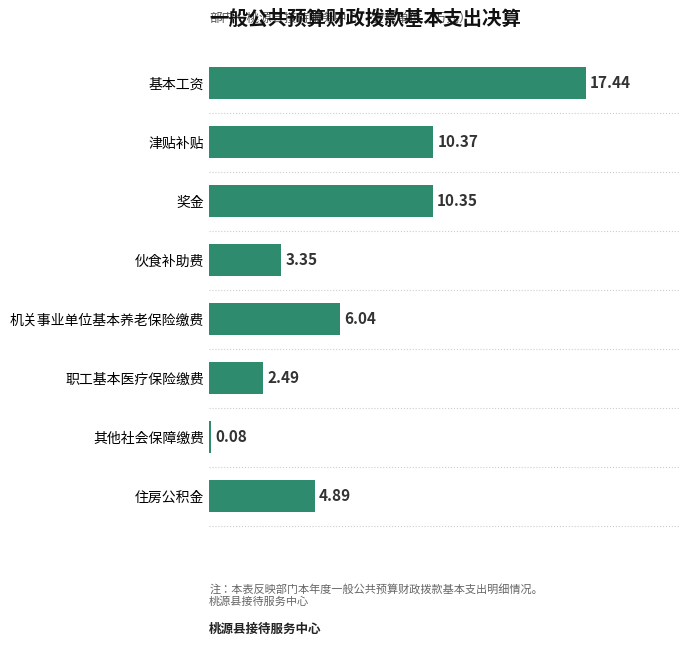

Which label corresponds to the smallest value in the chart?

其他社会保障缴费